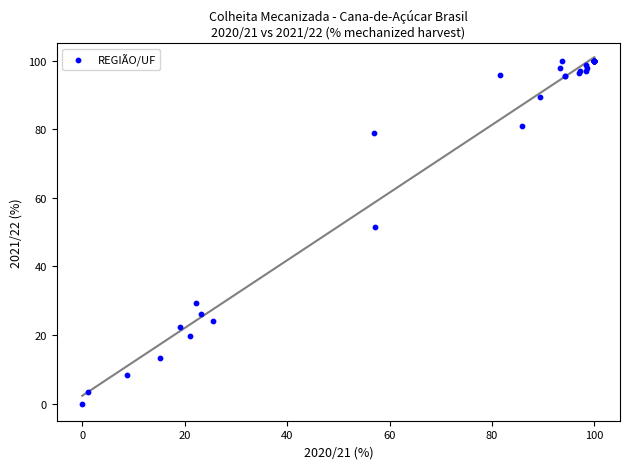

What Y value in the scatter plot is closest to 50?

51.5